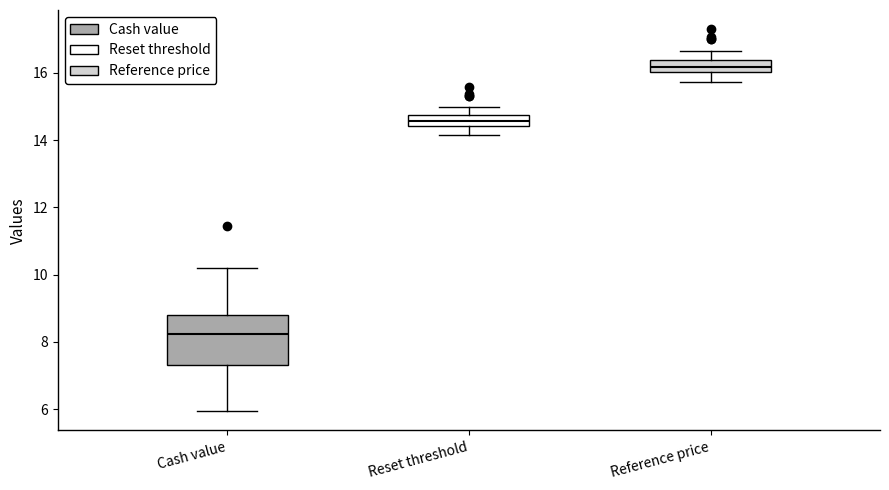

Where is the upper edge of the box for Cash value on the y-axis? The values are not printed on the chart, so give them approximately, as read against the axis.

8.8